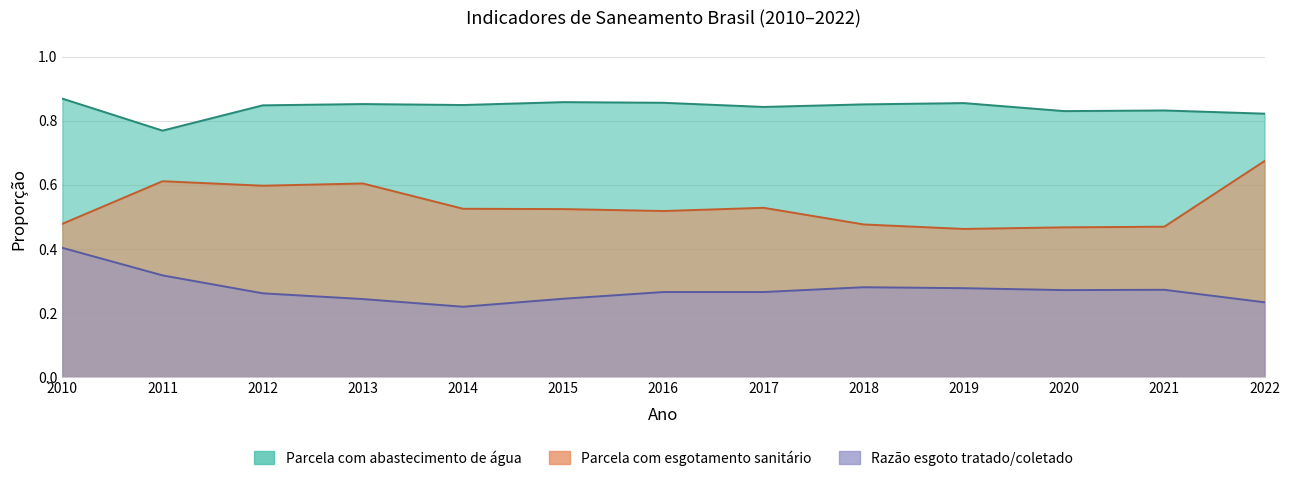

Reading left to right, extract all data points from this chart.

Parcela com abastecimento de água: 2010=0.9	2011=0.8	2012=0.8	2013=0.9	2014=0.8	2015=0.9	2016=0.9	2017=0.8	2018=0.9	2019=0.9	2020=0.8	2021=0.8	2022=0.8
Parcela com esgotamento sanitário: 2010=0.5	2011=0.6	2012=0.6	2013=0.6	2014=0.5	2015=0.5	2016=0.5	2017=0.5	2018=0.5	2019=0.5	2020=0.5	2021=0.5	2022=0.7
Razão esgoto tratado/coletado: 2010=0.4	2011=0.3	2012=0.3	2013=0.2	2014=0.2	2015=0.2	2016=0.3	2017=0.3	2018=0.3	2019=0.3	2020=0.3	2021=0.3	2022=0.2